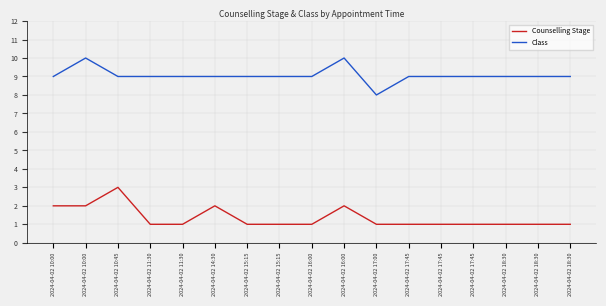

How many interior local peaks does the Counselling Stage series have?

3